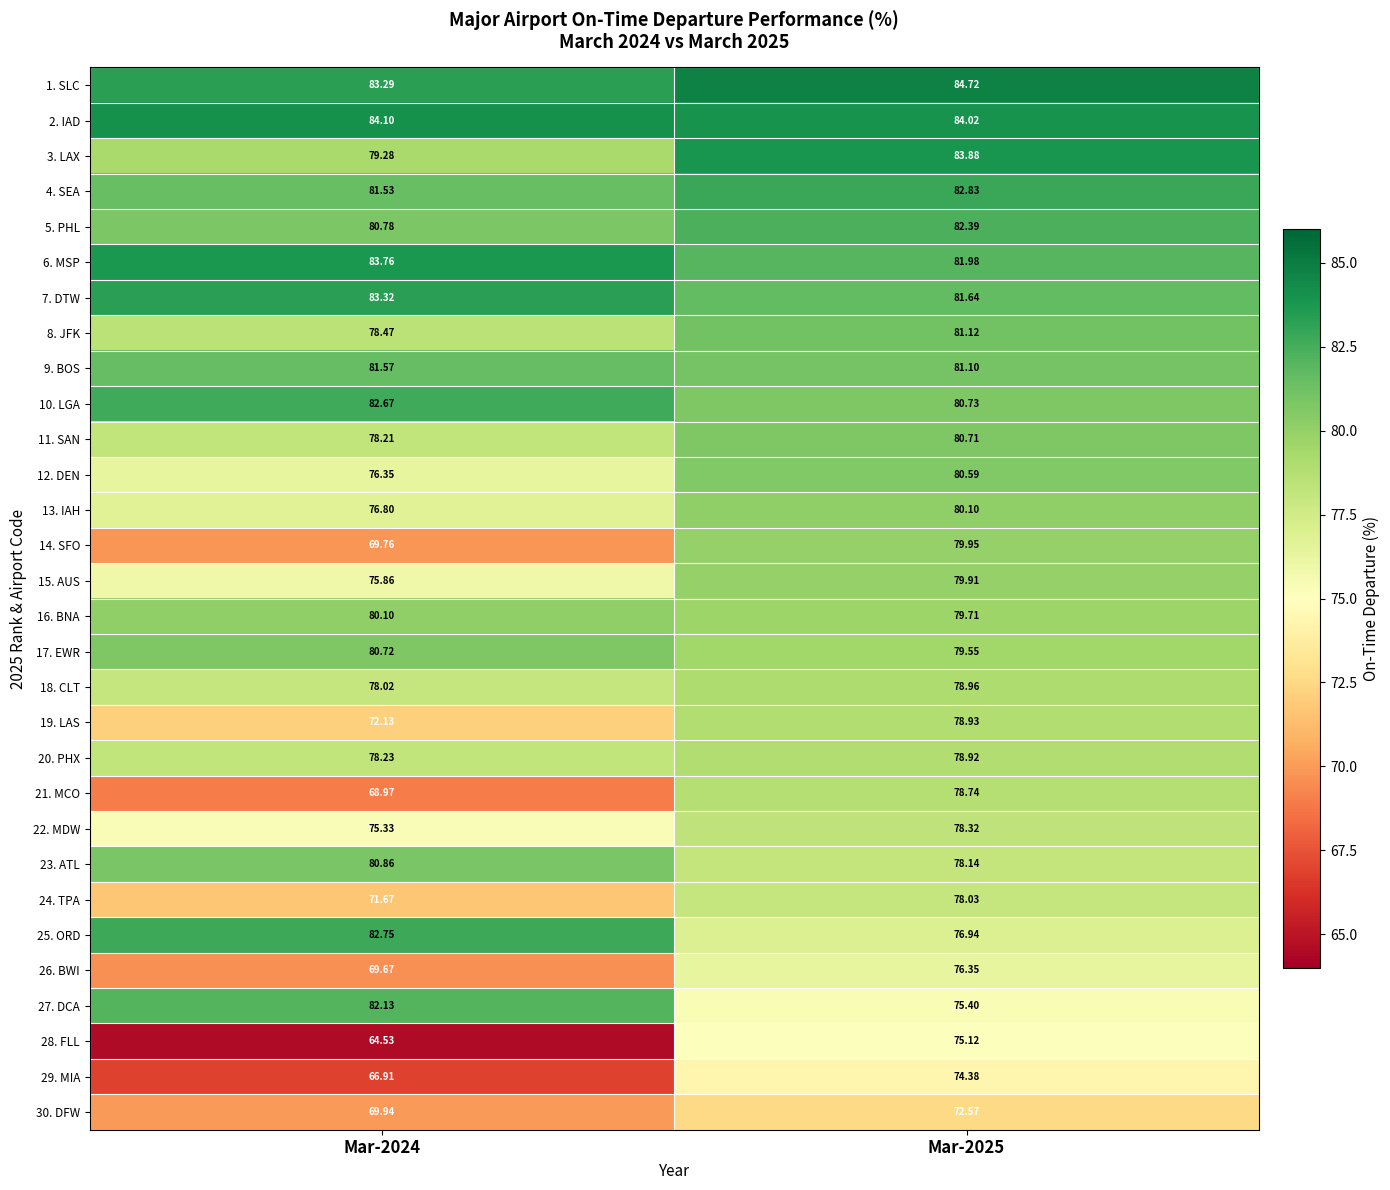

Is the value of 7. DTW at Mar-2024 greater than the value of 5. PHL at Mar-2025?

Yes